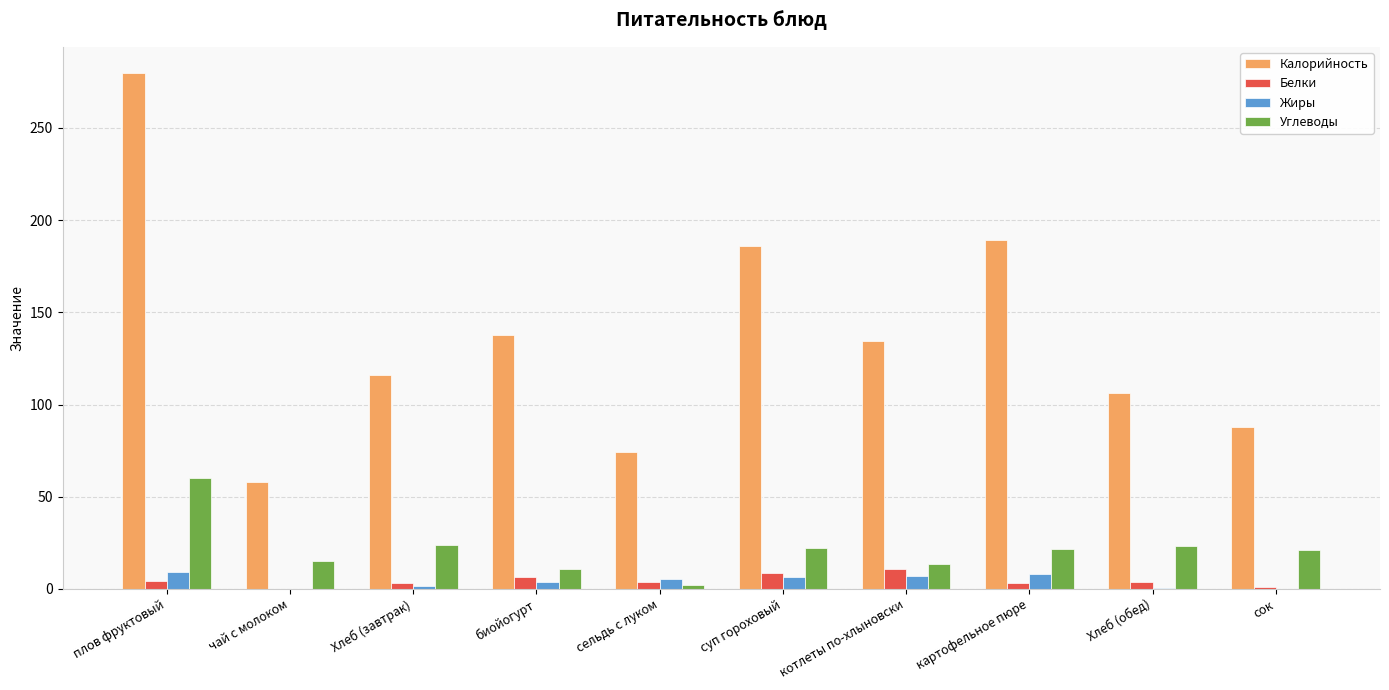

Between картофельное пюре and сок, which series saw the biggest shift?

Калорийность